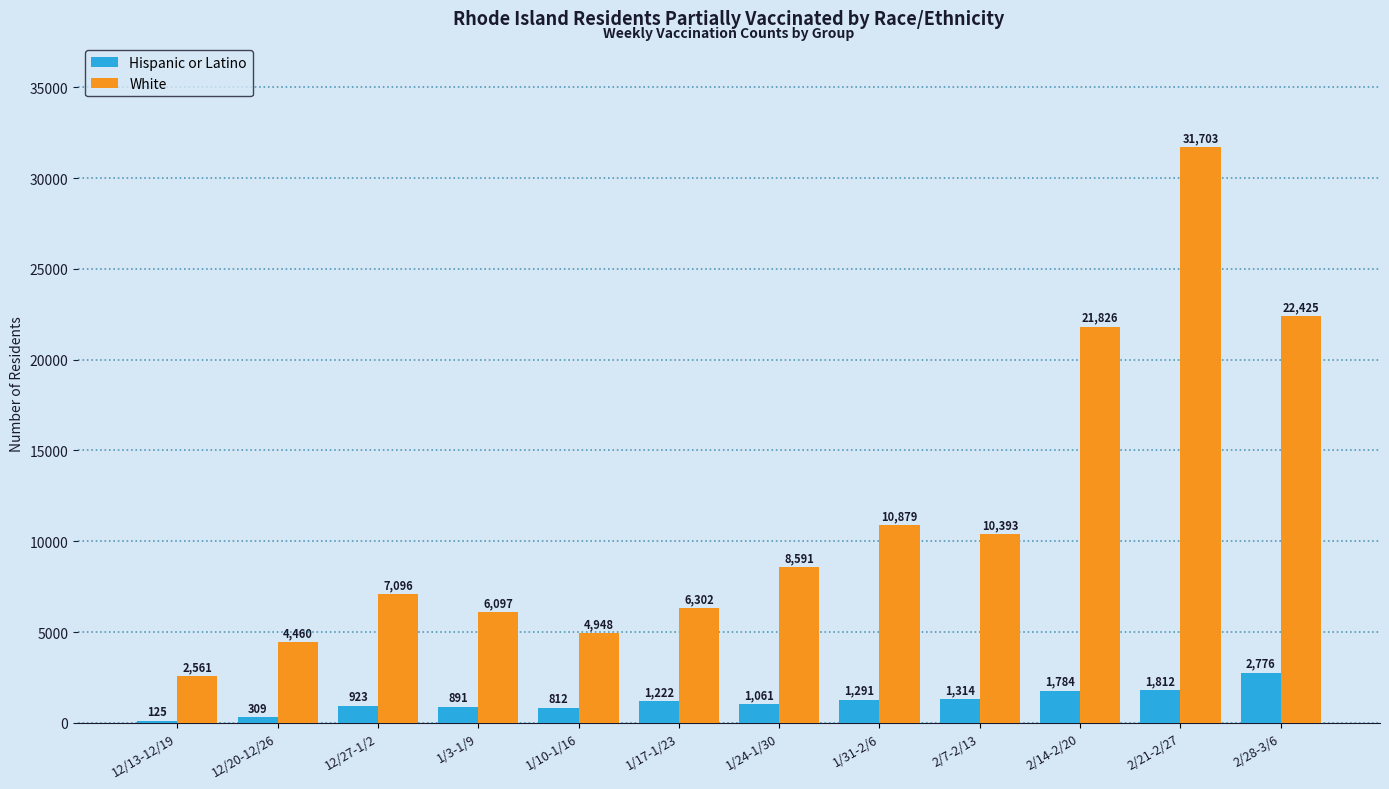

Which series has the widest spread of values?

White